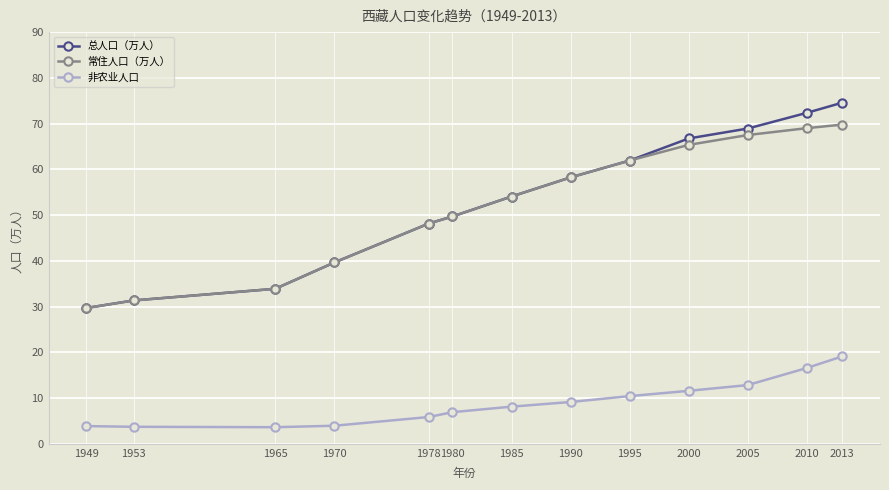

What is the difference between the maximum and second lowest values in the 常住人口（万人） series?

38.4